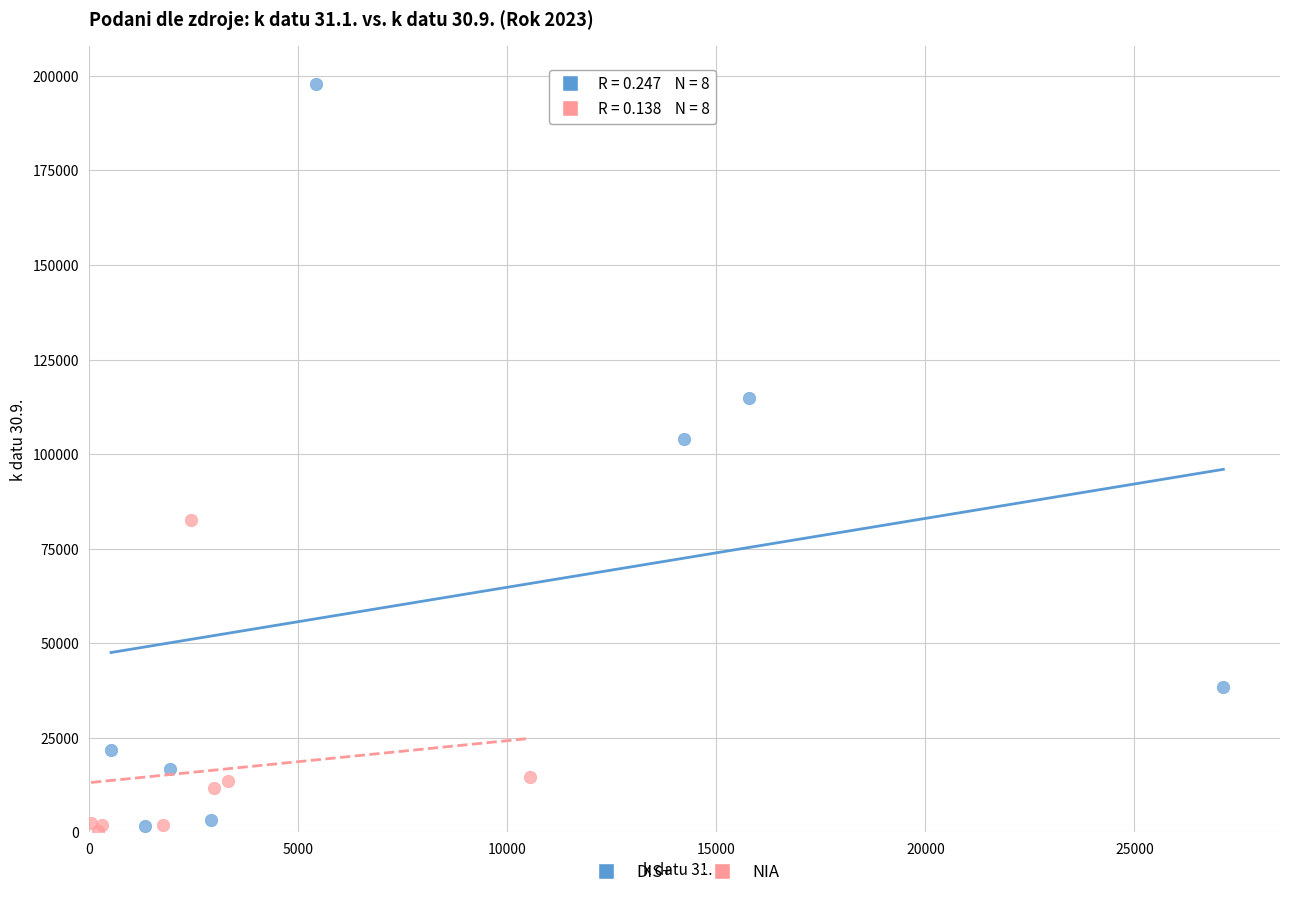

Which series reaches the maximum Y coordinate?

DIS+